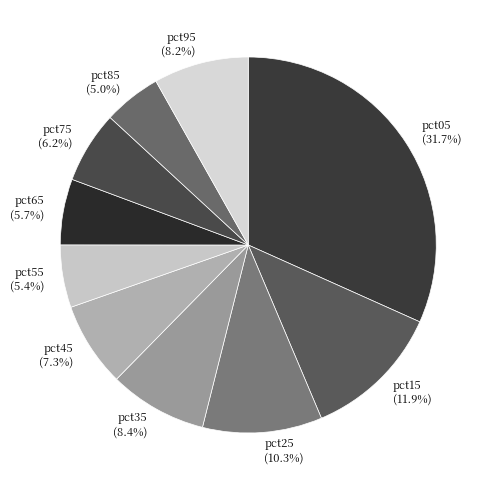

To the nearest percent, what is the difference between the largest and smallest slice percentages?

27%